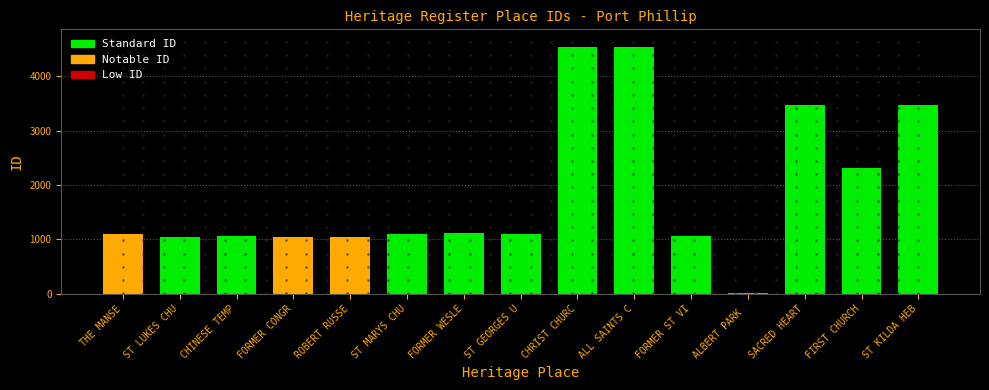

What is the sum of the values at FORMER WESLE and ROBERT RUSSE?

2161